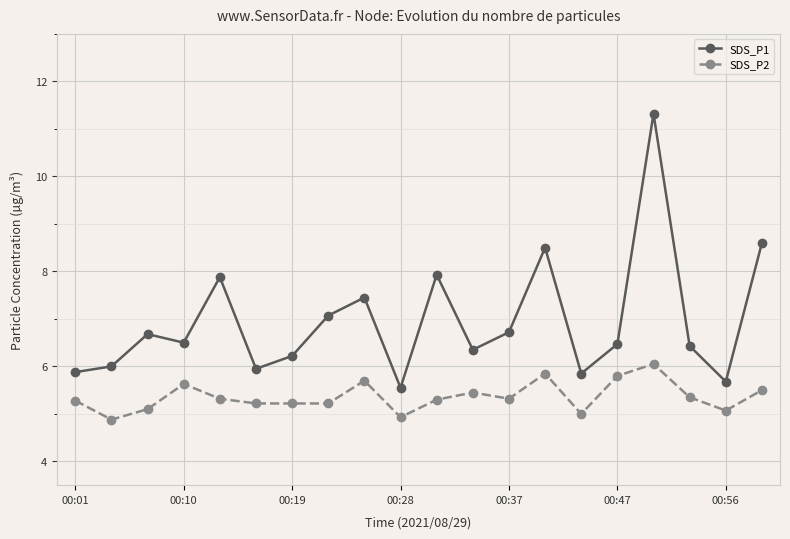

What is the value of the SDS_P2 point at the 12th from the left?

5.5